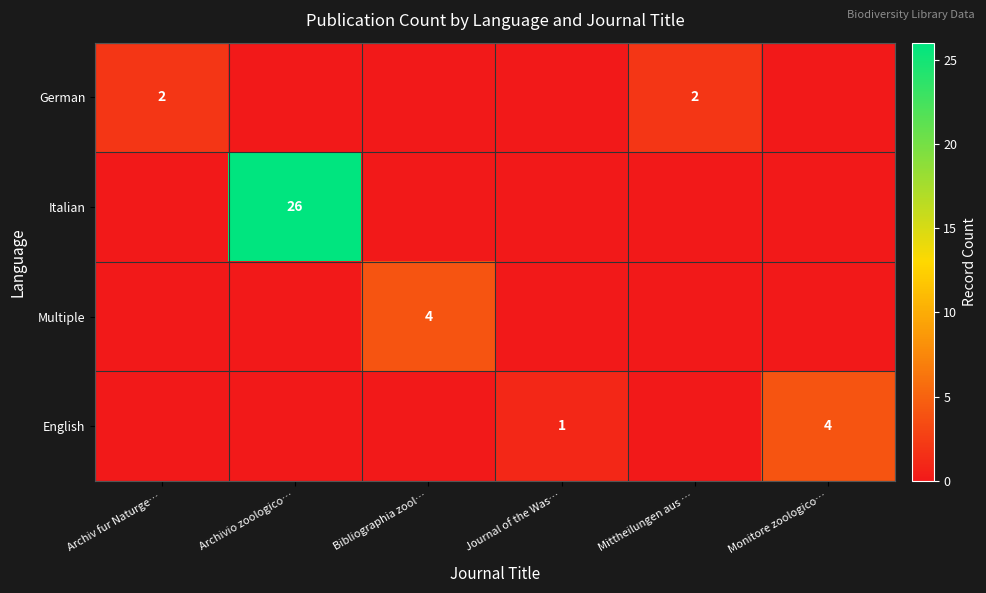

True or false: German has a value of 2 at Mittheilungen aus ….

True